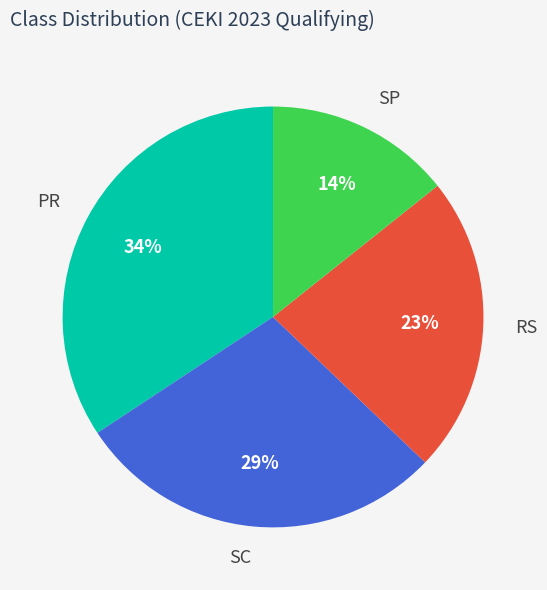

Is it true that SC is 37% of the pie?

False